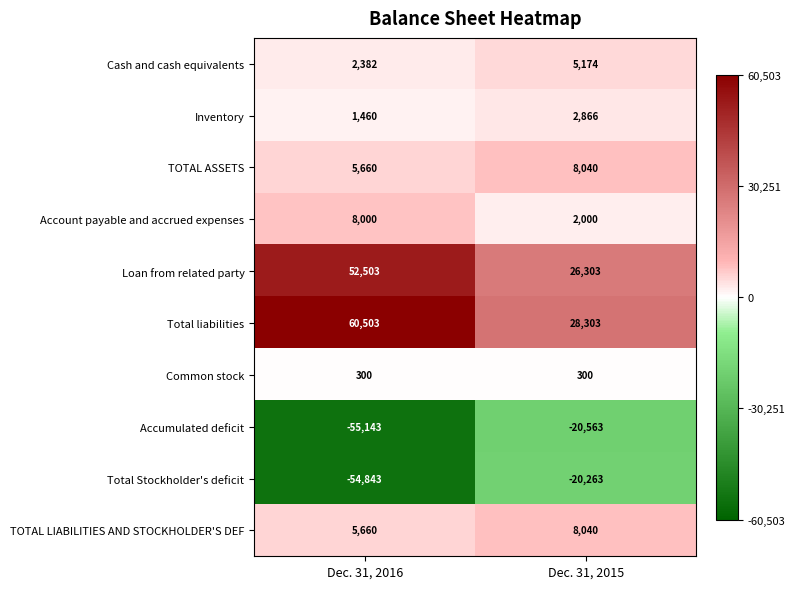

What is the difference between the TOTAL LIABILITIES AND STOCKHOLDER'S DEF values at Dec. 31, 2015 and Dec. 31, 2016?

2380